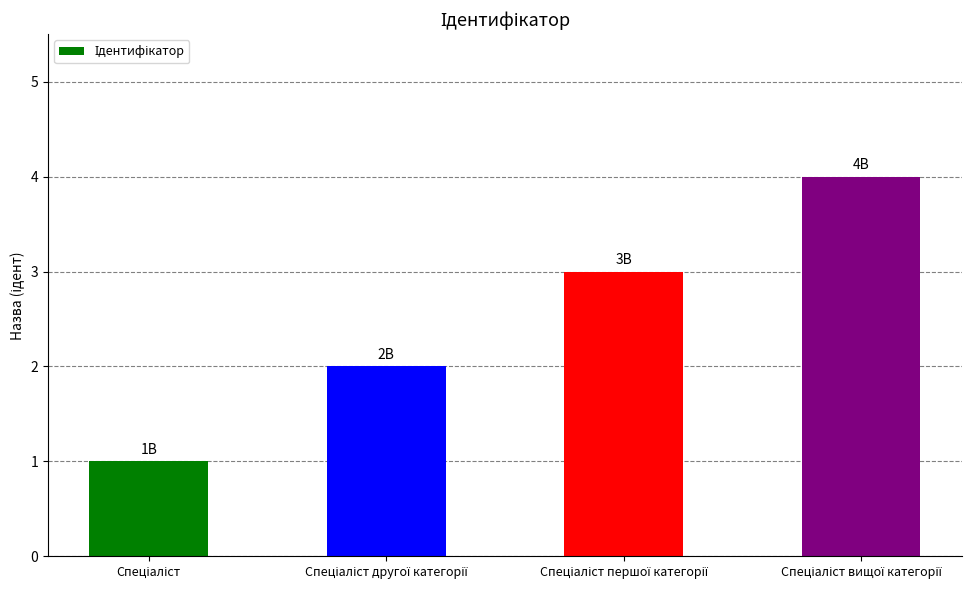

What is the sum of all values?

10